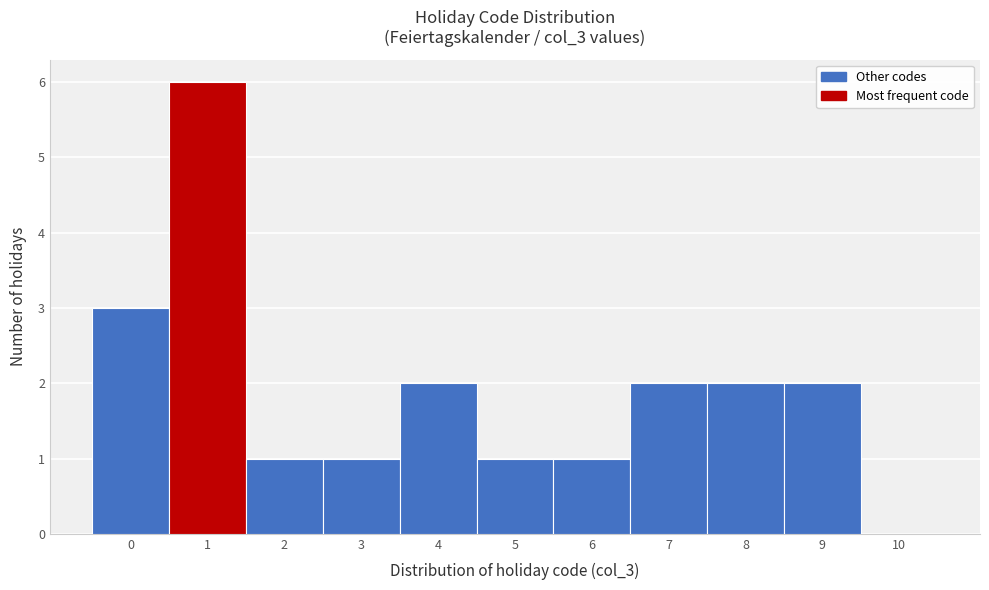

Reading left to right, list every bar in this chart as the range it spans on the x-axis followed by its height. The values are not printed on the chart, so give them approximately, as read against the axis.

-0.5 to 0.5: 3
0.5 to 1.5: 6
1.5 to 2.5: 1
2.5 to 3.5: 1
3.5 to 4.5: 2
4.5 to 5.5: 1
5.5 to 6.5: 1
6.5 to 7.5: 2
7.5 to 8.5: 2
8.5 to 9.5: 2
9.5 to 10.5: 0